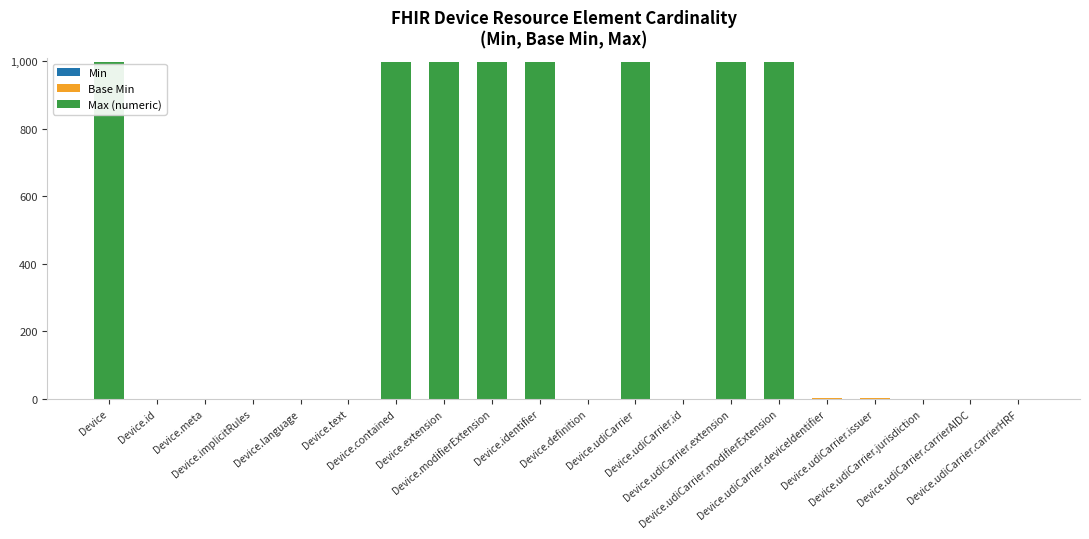

How many data points does each series have?

20